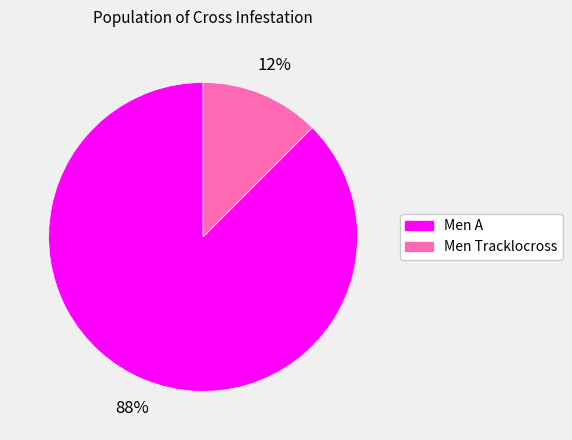

Is it true that Men Tracklocross is 1% of the pie?

False